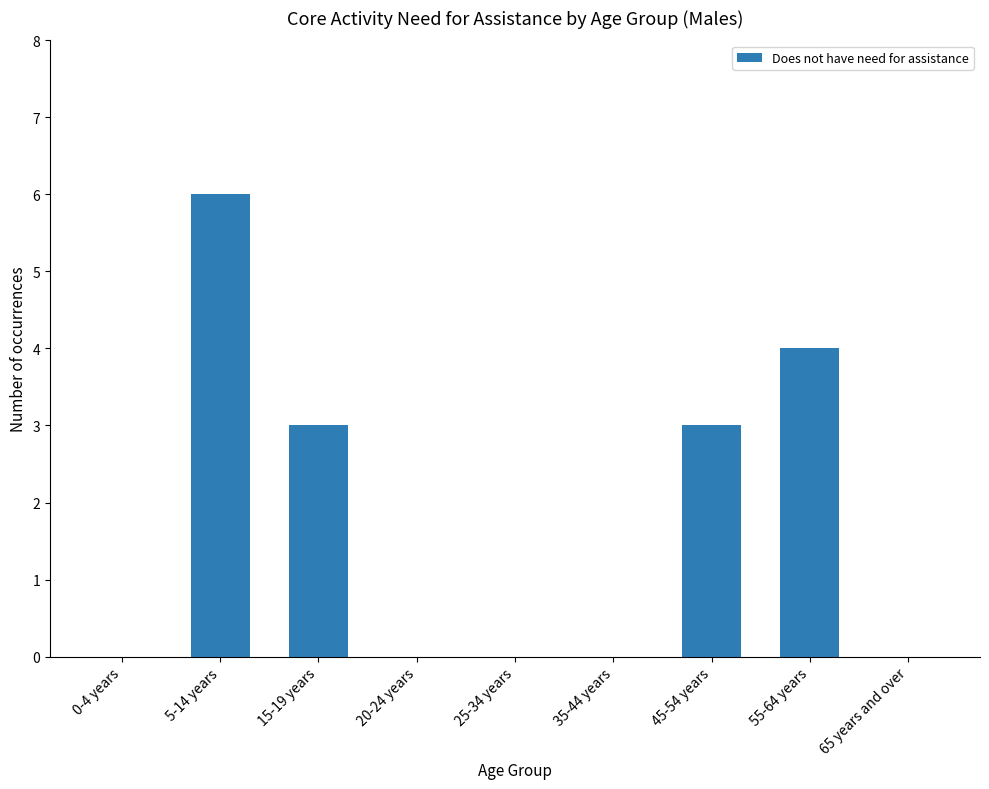

How many data points does each series have?

9